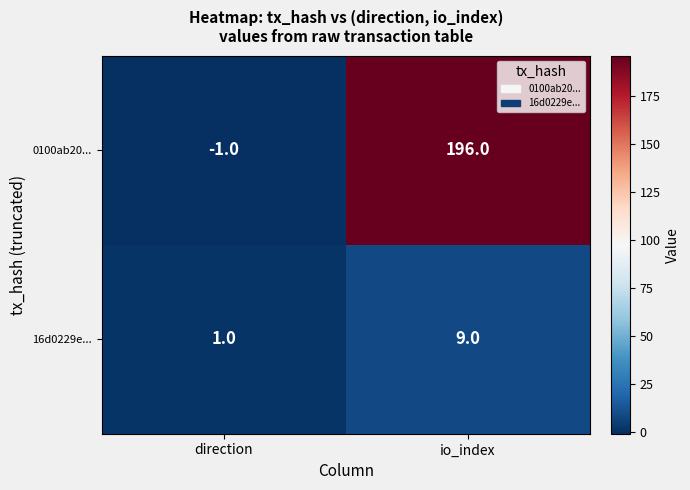

What is the sum of all 0100ab20... values?

195